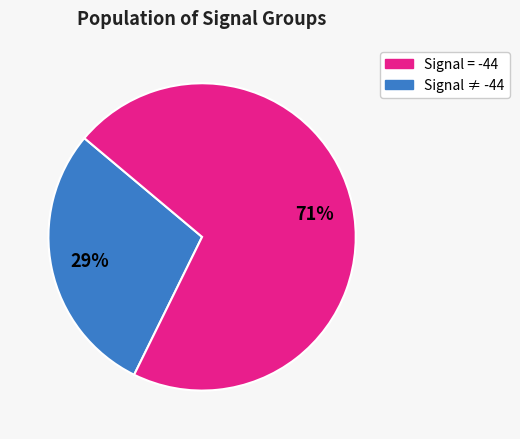

To the nearest percent, what is the difference between the largest and smallest slice percentages?

42%